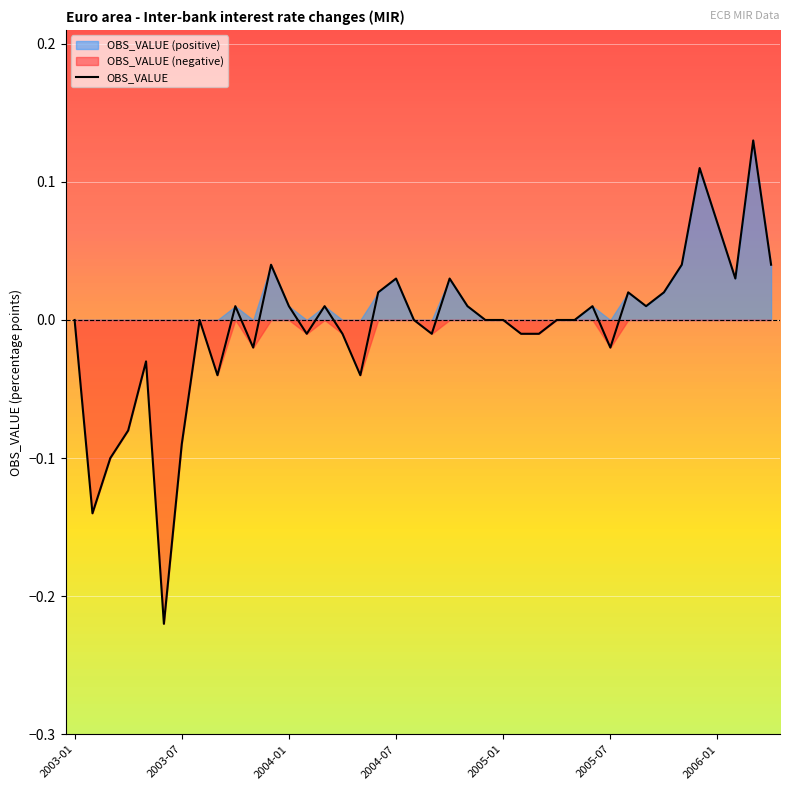

How many points are lower than both their immediate neighbors (excluding endpoints)?

10